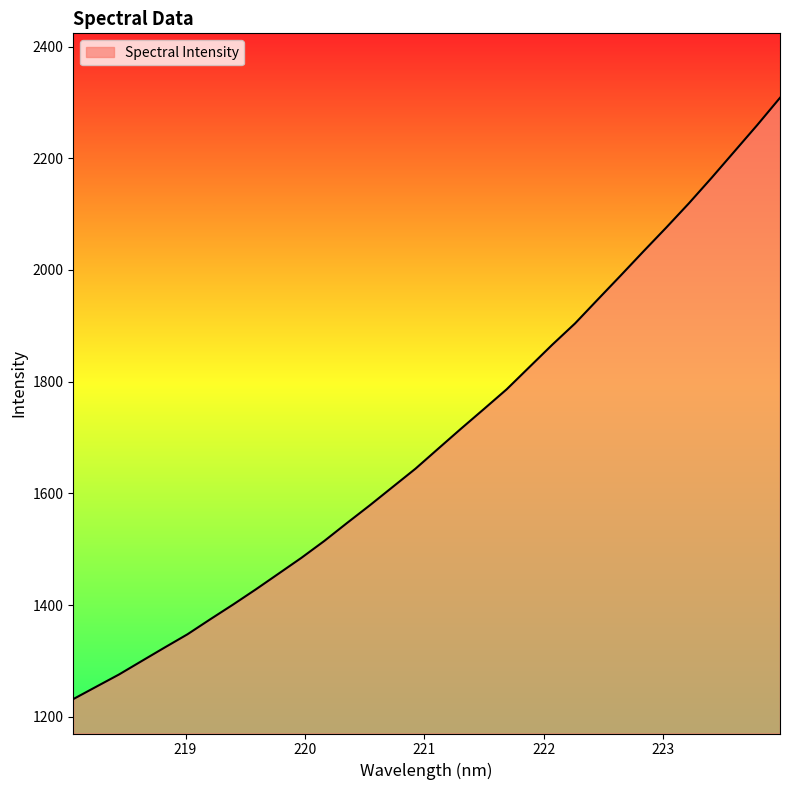

What is the difference between the maximum and minimum values?

1076.4